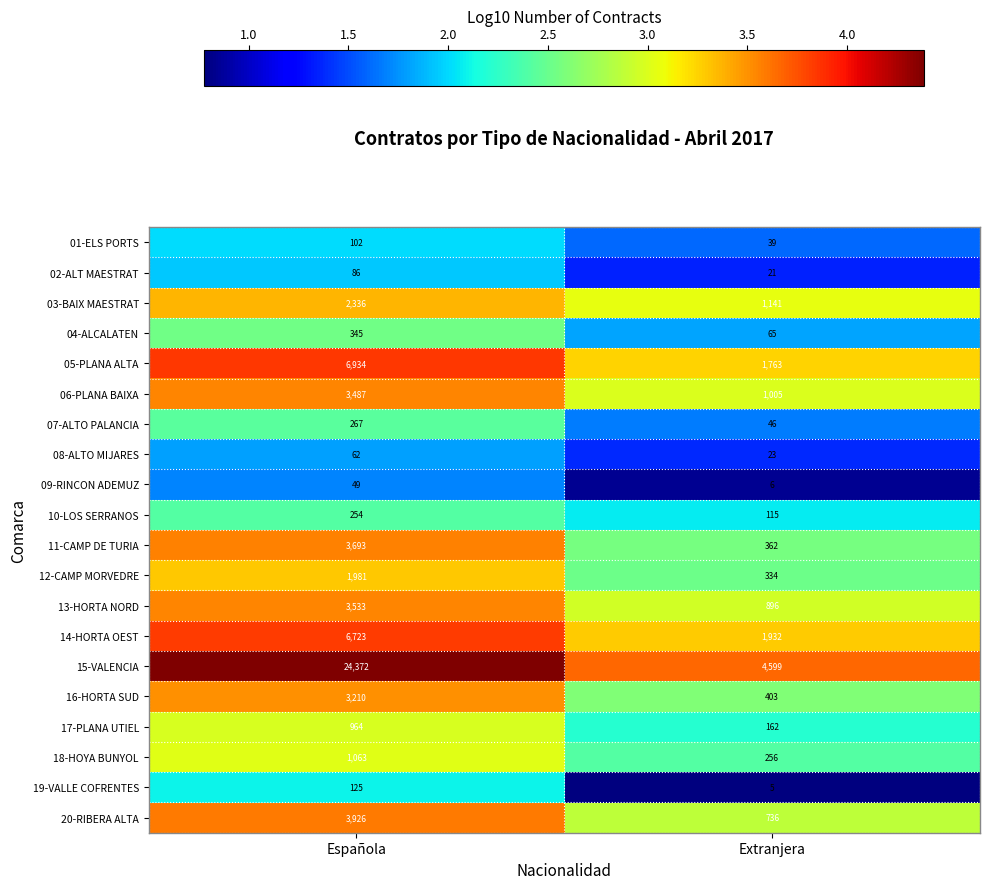

What is the total value across all series at Extranjera?

13909